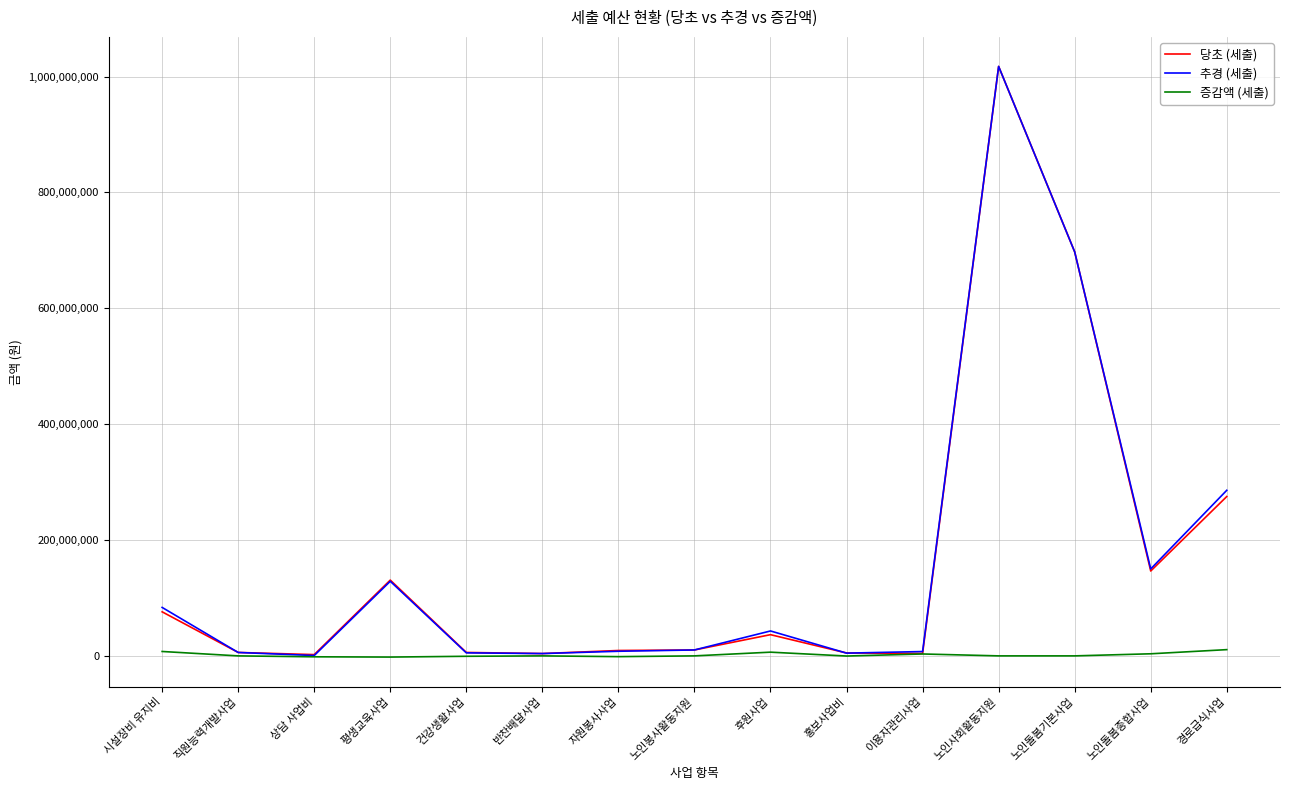

At which category is the sum across all series the highest?

노인사회활동지원